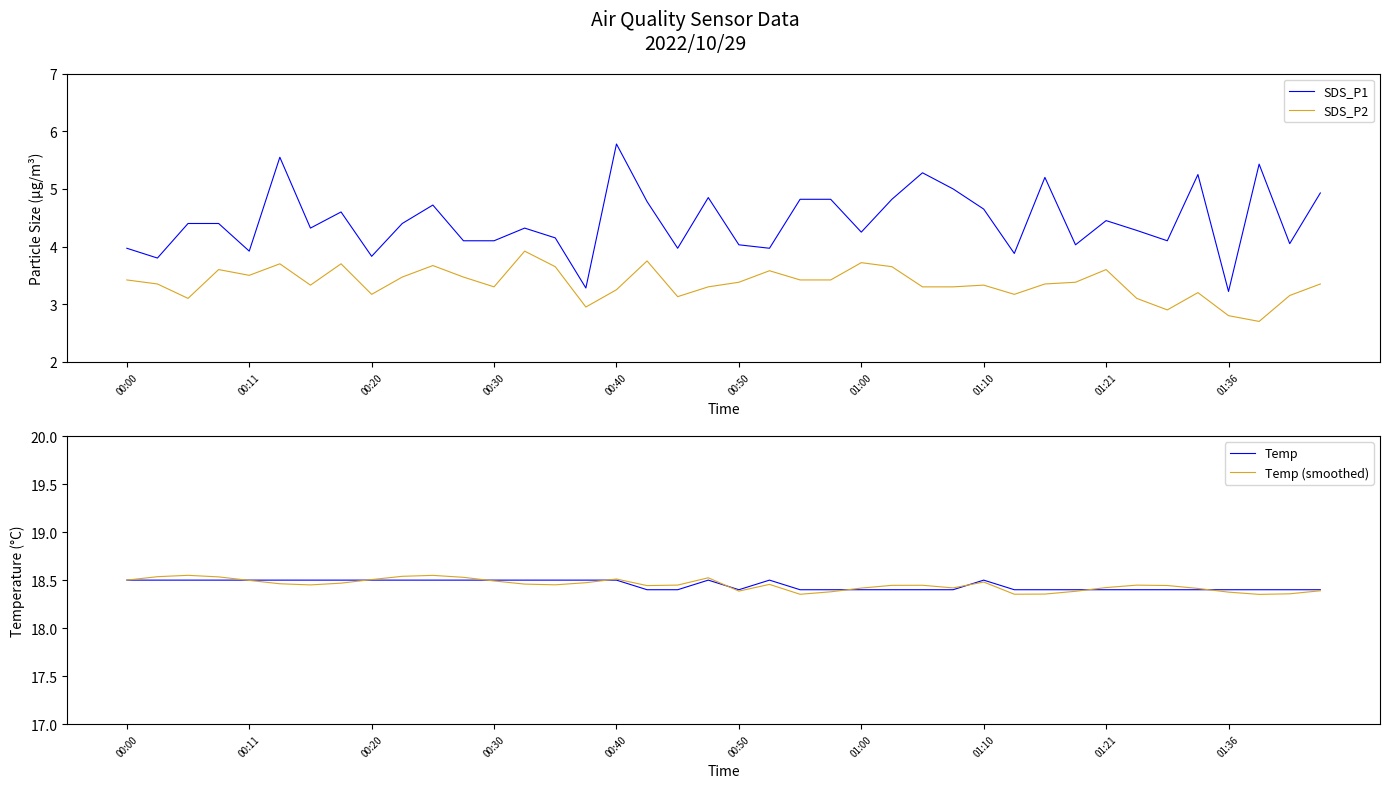

What is the average value of the Temp series?

18.4